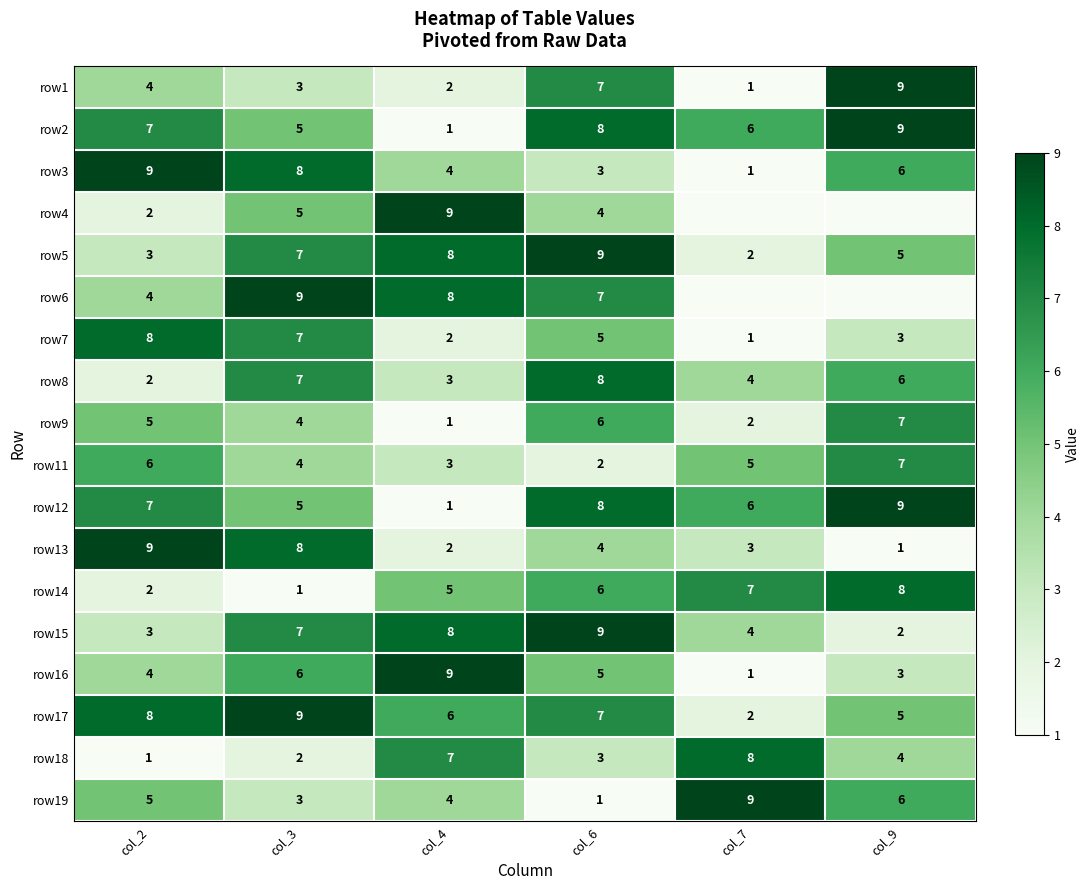

Is the value of row2 at col_6 greater than the value of row12 at col_7?

Yes